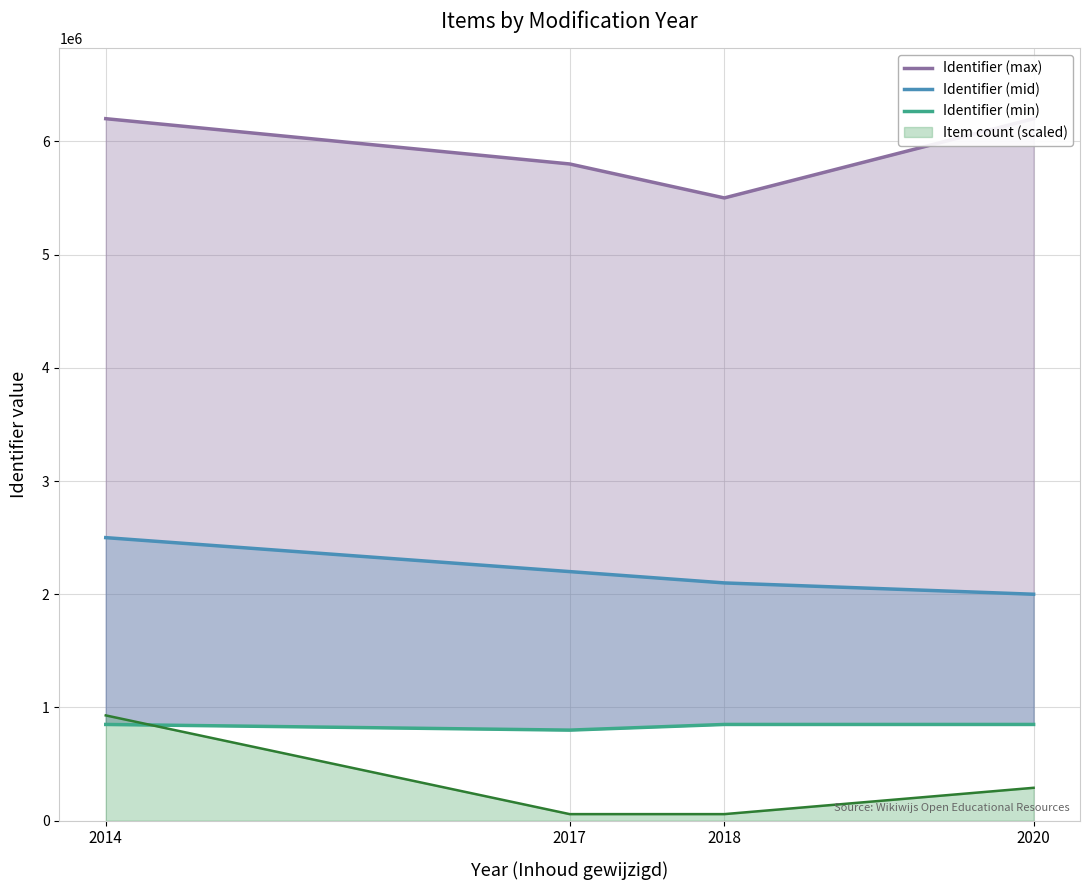

How many Identifier (max) values are between 5800000 and 6200000?

3